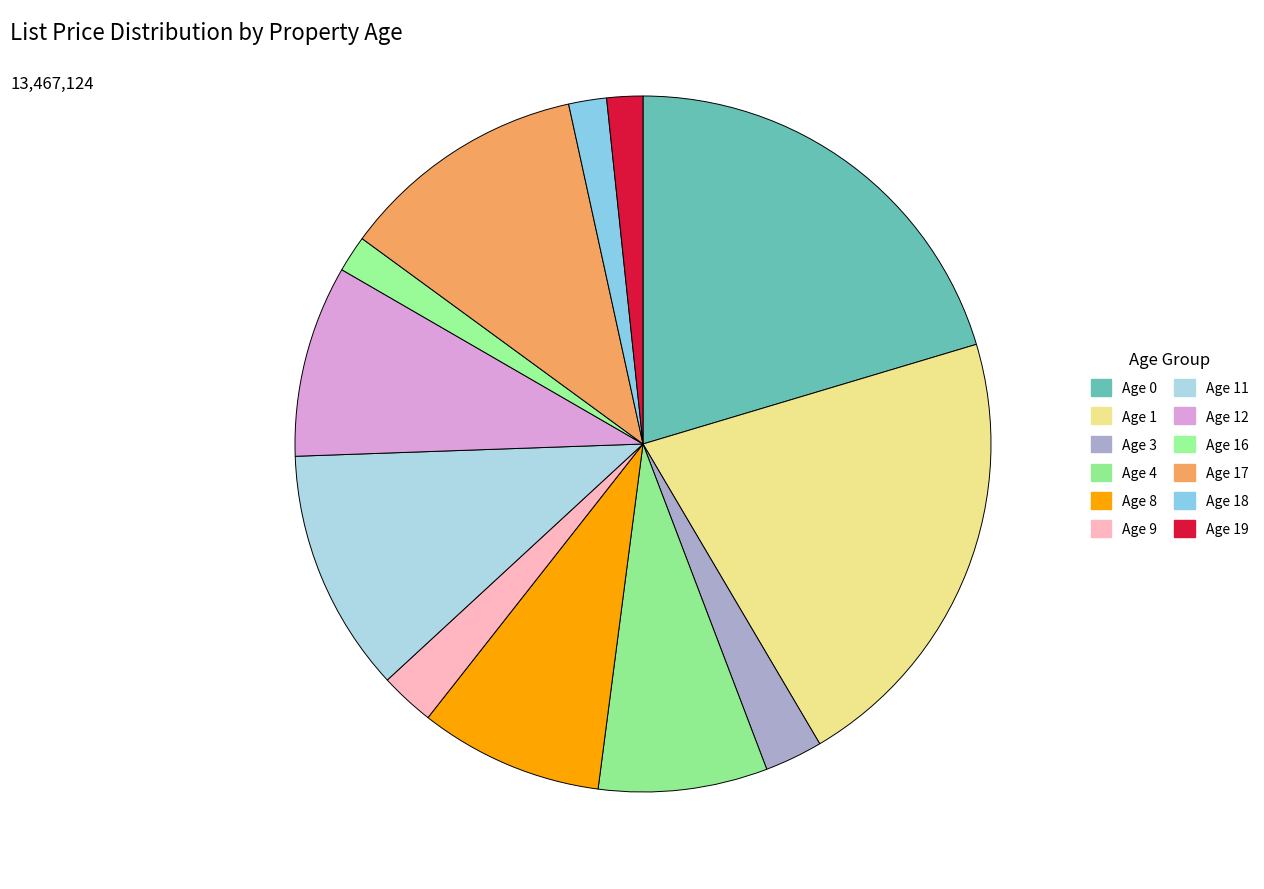

True or false: Age 3 accounts for 3% of the total.

True